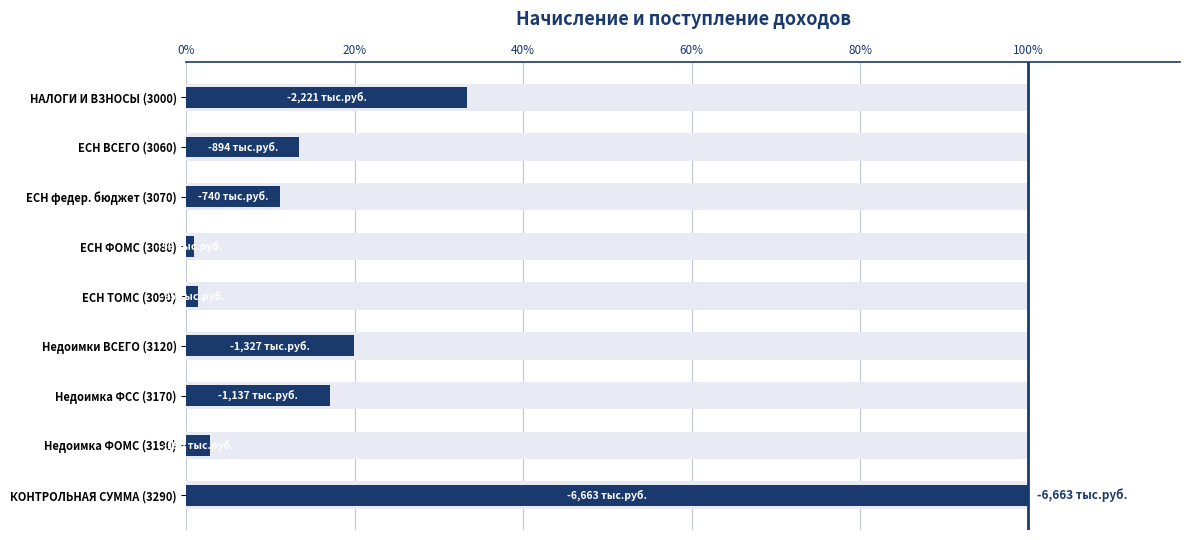

How many distinct data groups are displayed?

1